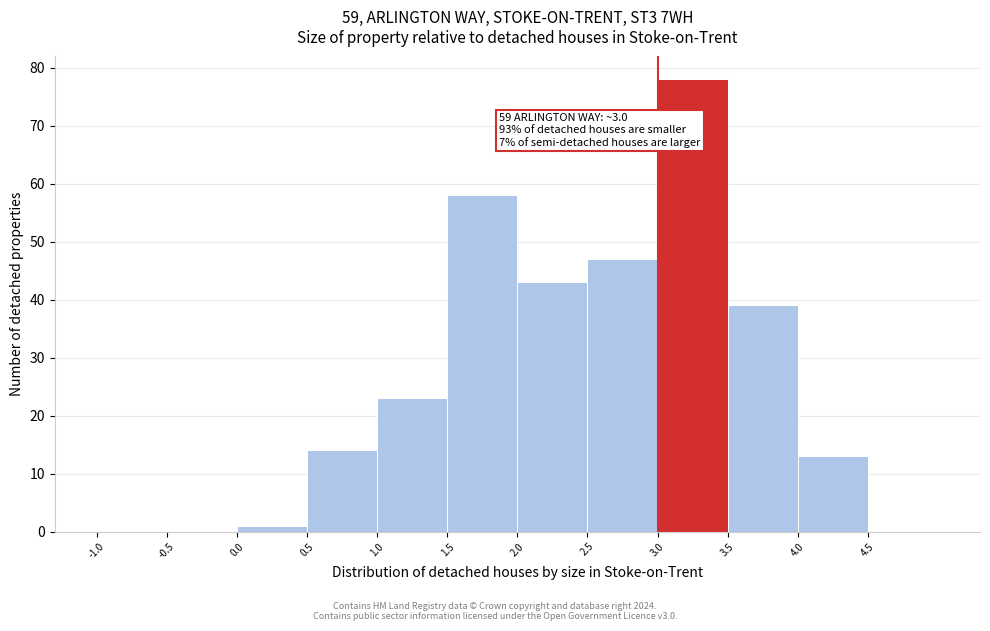

Over which range of the x-axis is the bar tallest?

3.0 to 3.5